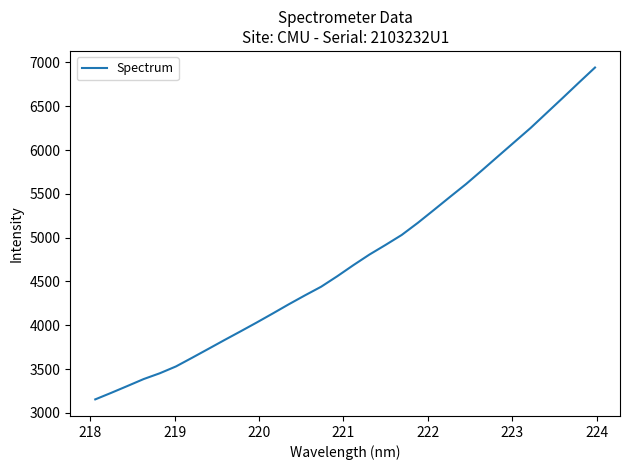

What is the maximum value shown in the chart?

6941.6